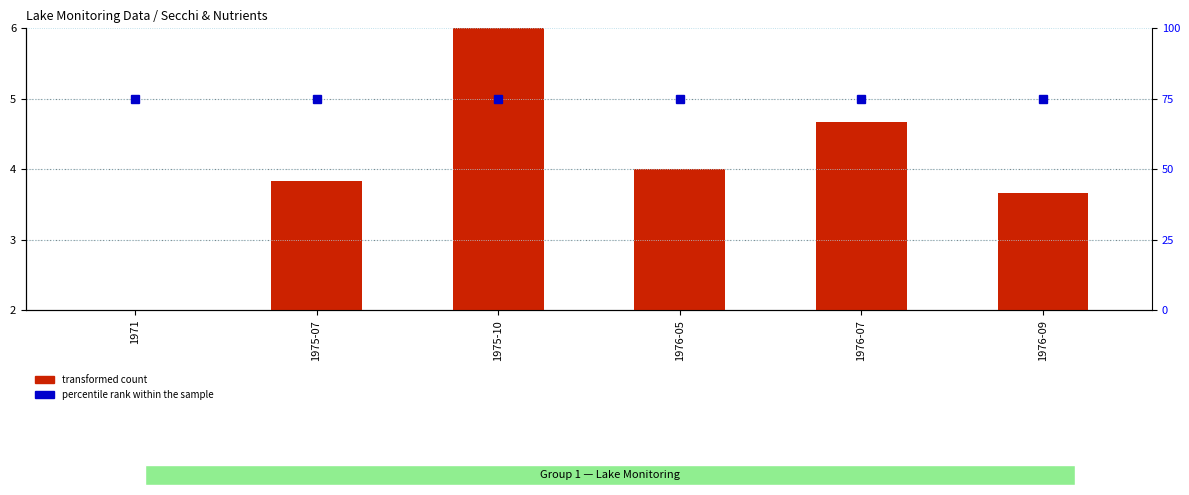

Reading left to right, extract all data points from this chart.

2.0	3.8	6.0	4.0	4.7	3.7